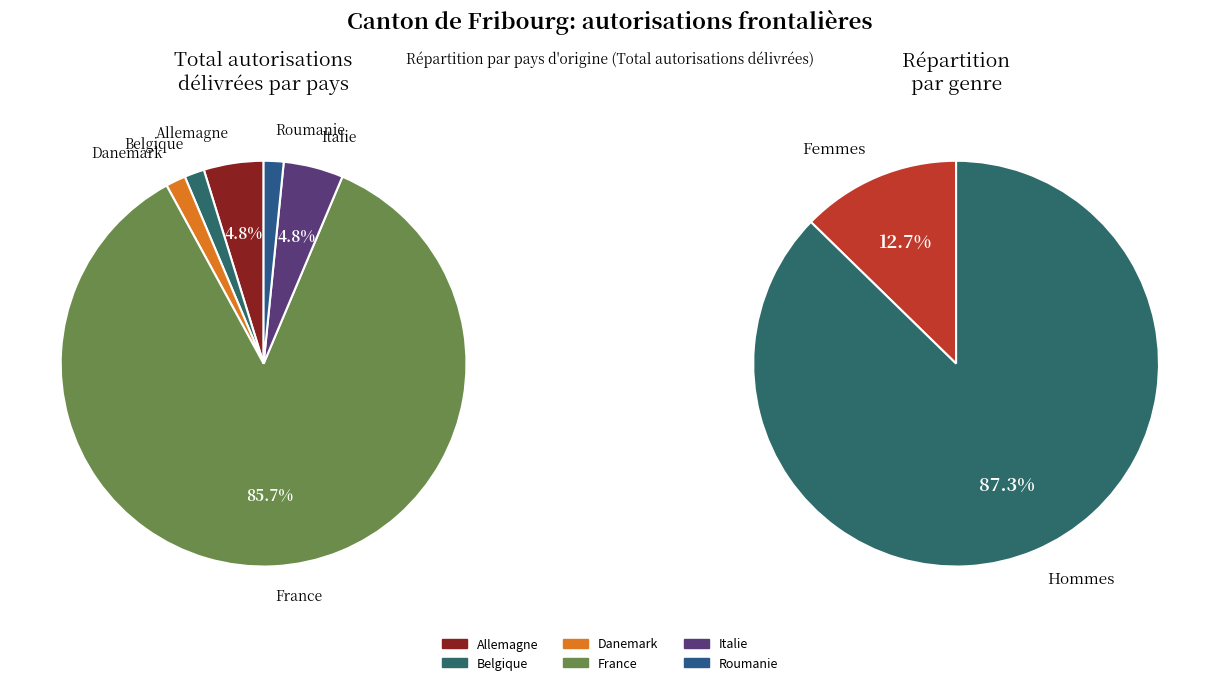

Is it true that Allemagne is 1% of the pie?

False